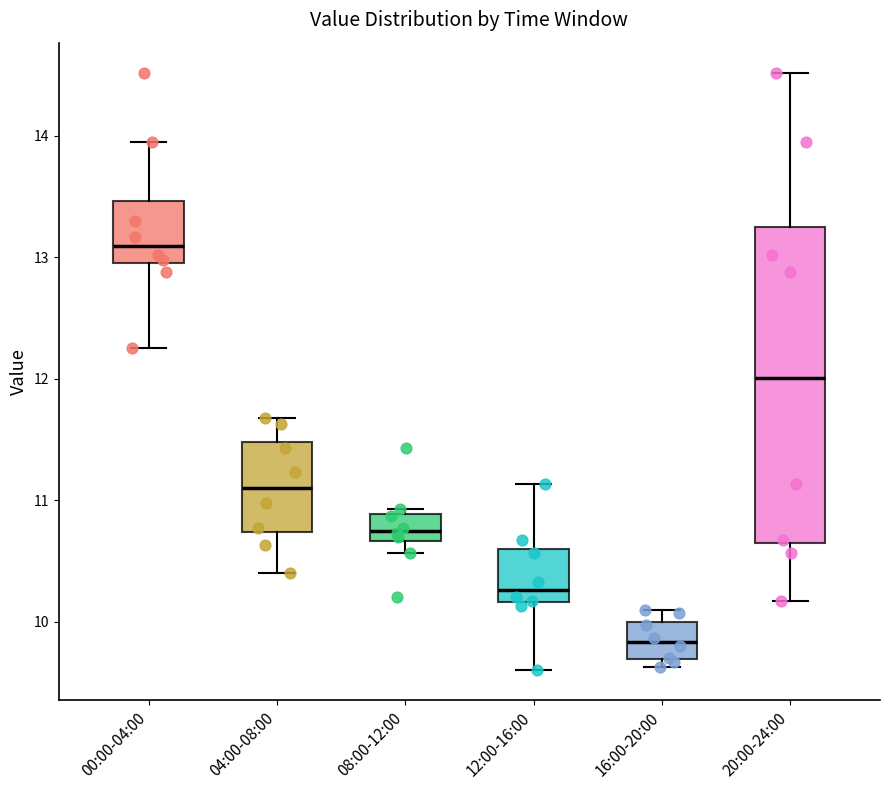

Where does the median line of the box for 16:00-20:00 sit on the y-axis? The values are not printed on the chart, so give them approximately, as read against the axis.

9.8